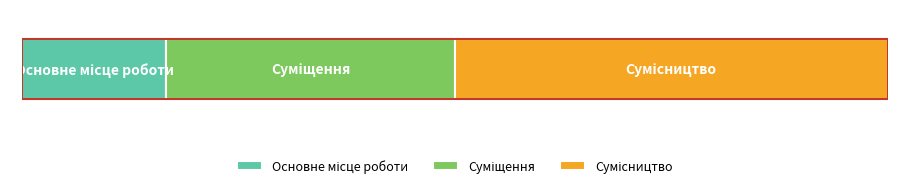

What is the label of the 1st bar from the right?

Сумісництво